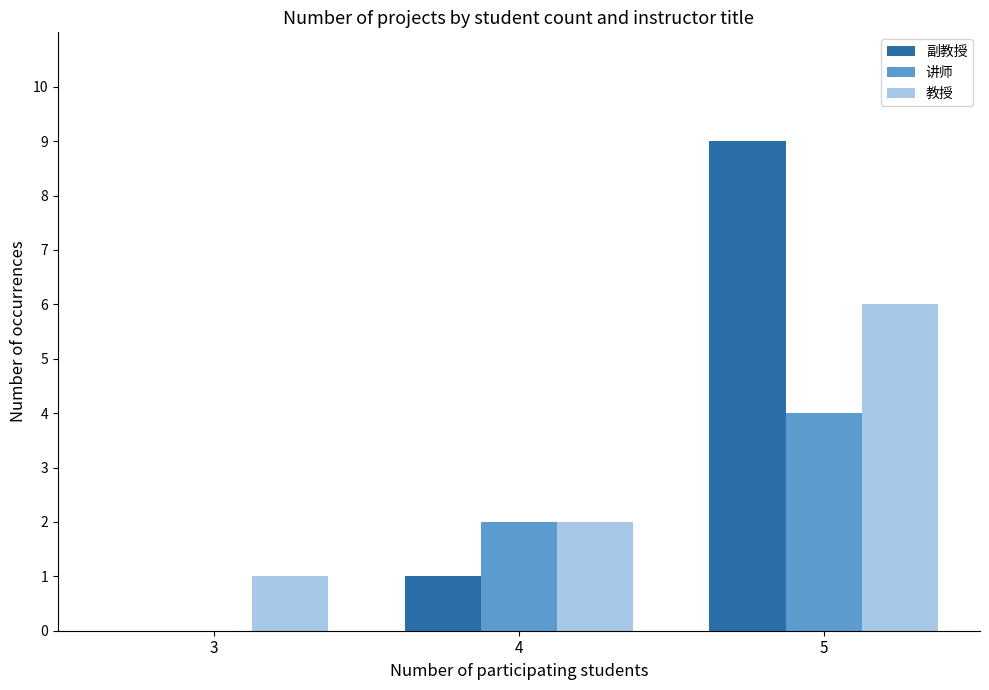

What is the highest value of the 教授 series?

6